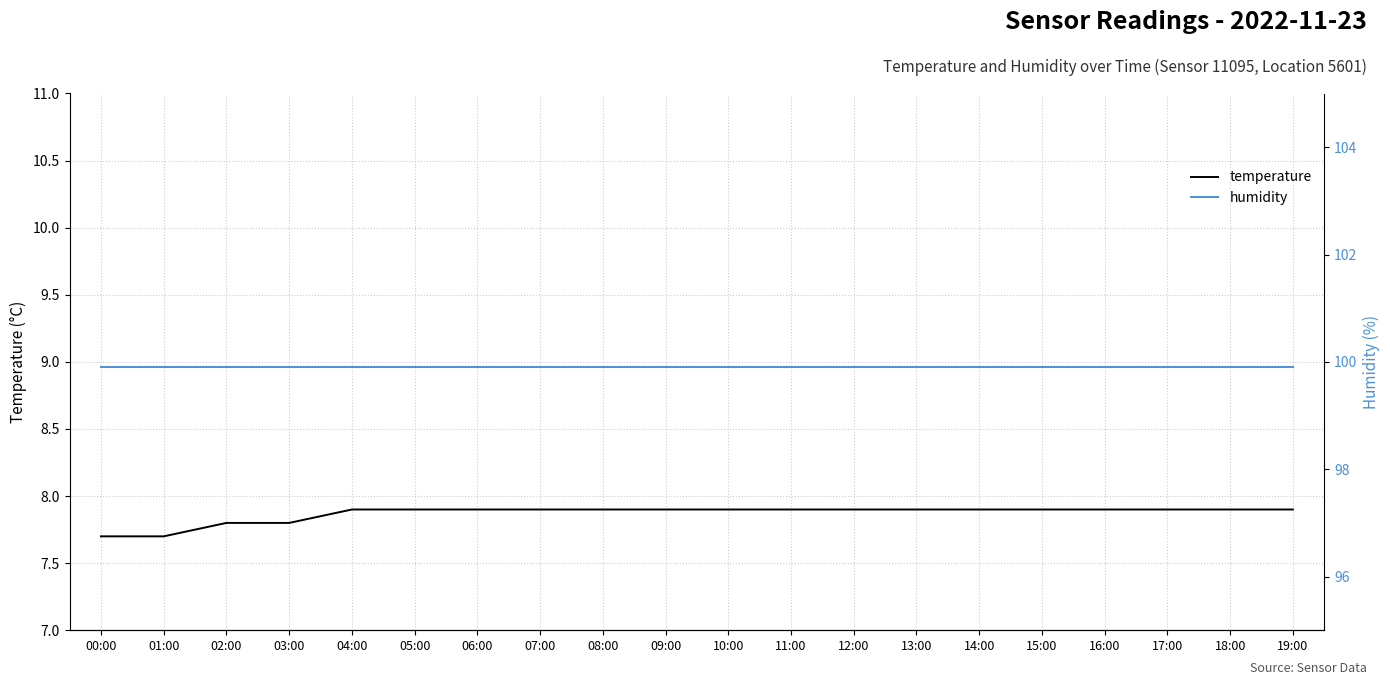

True or false: temperature and humidity intersect in this chart.

False